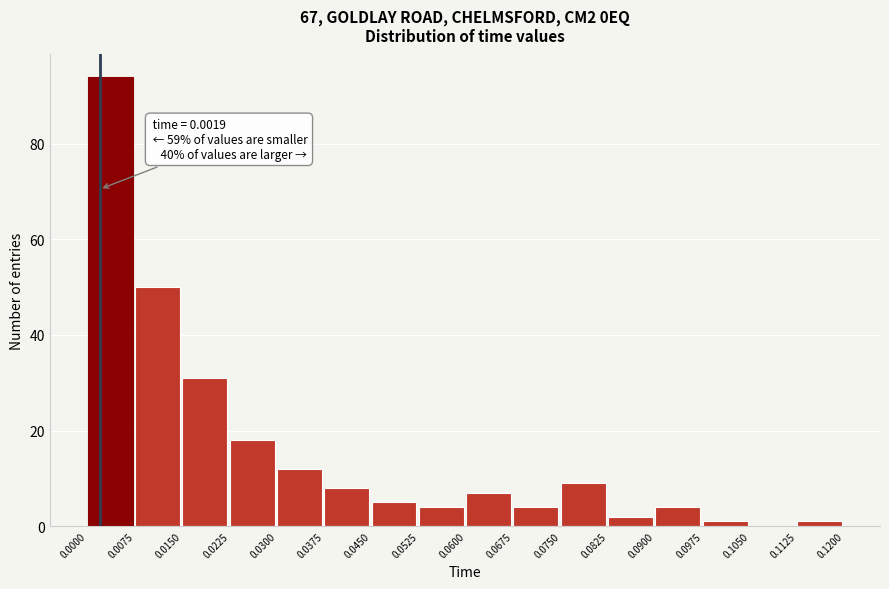

Over which range of the x-axis is the bar tallest?

0.0000 to 0.0075